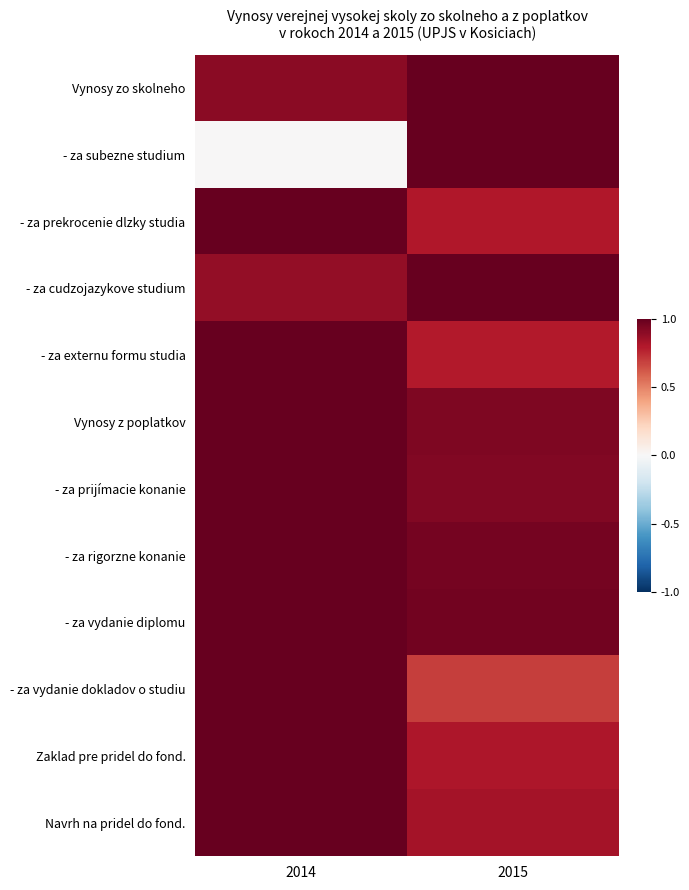

Reading left to right, extract all data points from this chart.

Vynosy zo skolneho: 2014=0.9	2015=1.0
- za subezne studium: 2014=0.0	2015=1.0
- za prekrocenie dlzky studia: 2014=1.0	2015=0.8
- za cudzojazykove studium: 2014=0.9	2015=1.0
- za externu formu studia: 2014=1.0	2015=0.8
Vynosy z poplatkov: 2014=1.0	2015=0.9
- za prijímacie konanie: 2014=1.0	2015=0.9
- za rigorzne konanie: 2014=1.0	2015=1.0
- za vydanie diplomu: 2014=1.0	2015=1.0
- za vydanie dokladov o studiu: 2014=1.0	2015=0.7
Zaklad pre pridel do fond.: 2014=1.0	2015=0.8
Navrh na pridel do fond.: 2014=1.0	2015=0.8